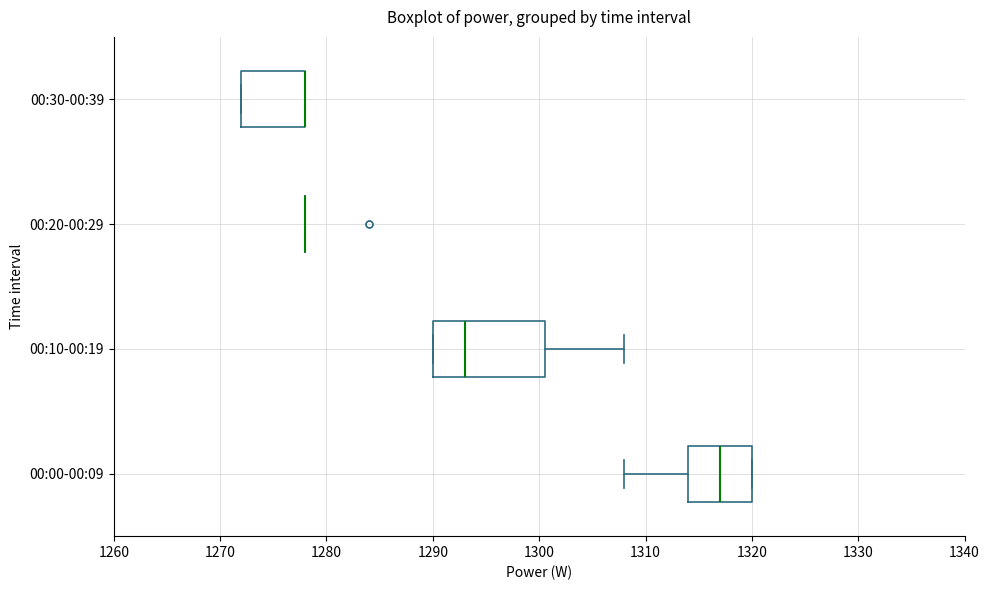

Reading bottom to top, read every box against the x-axis: the position of its median line, the range the box covers, and the ends of its whiskers. The values are not printed on the chart, so give them approximately, as read against the axis.

00:00-00:09: median 1317, box 1314 to 1320, whiskers 1308 to 1320
00:10-00:19: median 1293, box 1290 to 1301, whiskers 1290 to 1308
00:20-00:29: box collapsed to a line at 1278, whiskers 1278 to 1278
00:30-00:39: median 1278 (drawn on the box's right edge), box 1272 to 1278, whiskers 1272 to 1278